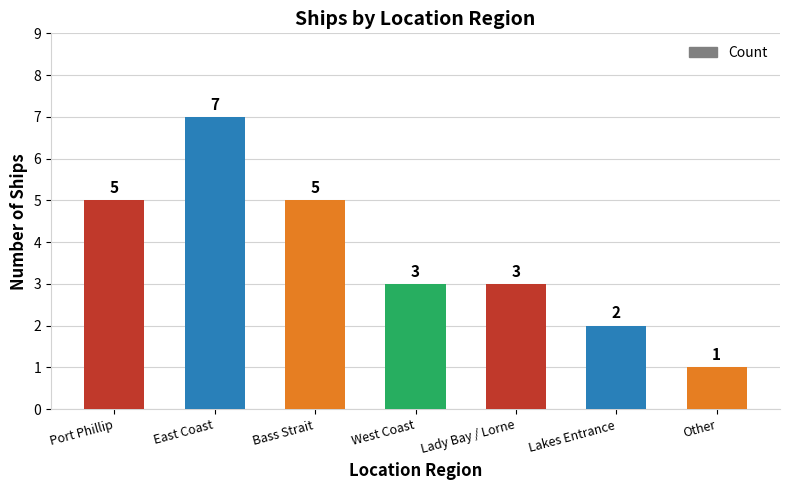

Between East Coast and Bass Strait, which is larger?

East Coast